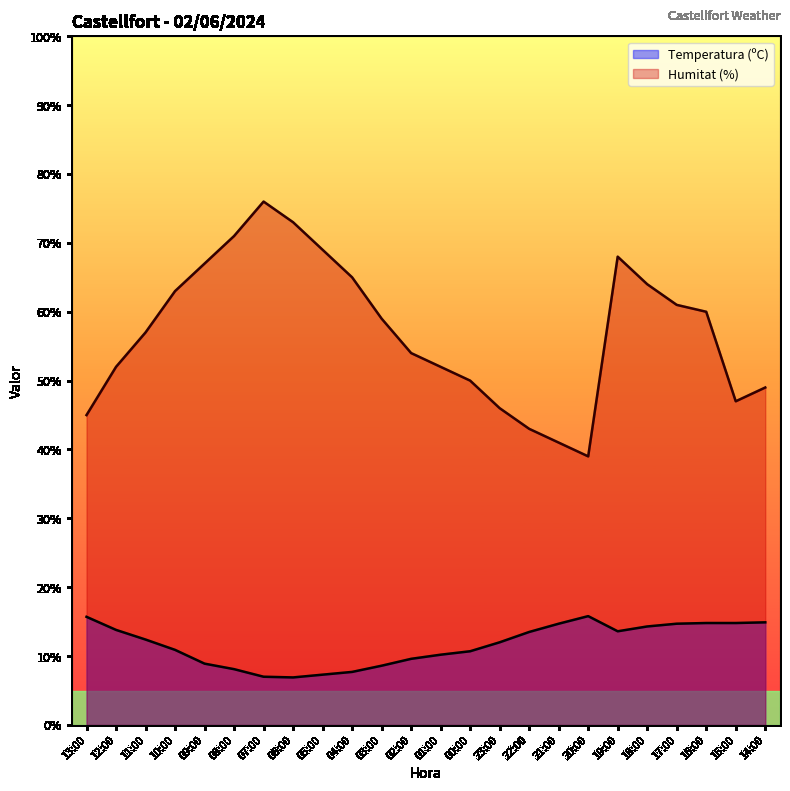

What is the difference between the maximum and minimum values in the Temperatura (ºC) series?

8.9